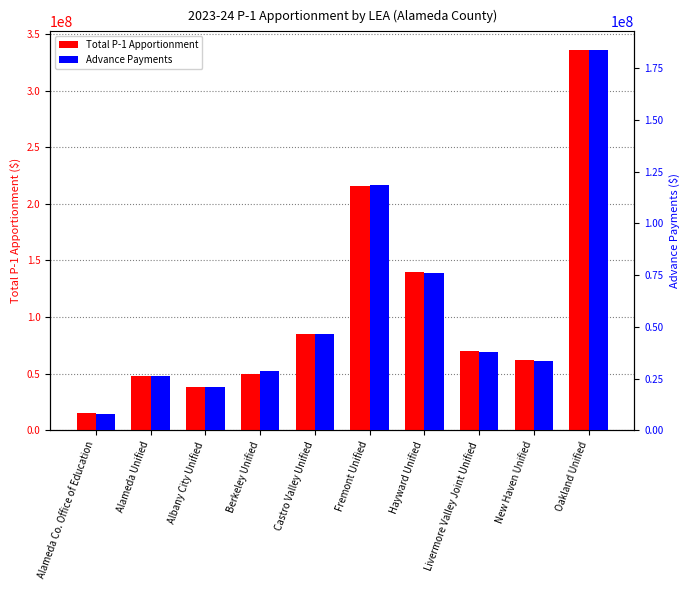

What position from the right is Livermore Valley Joint Unified?

3